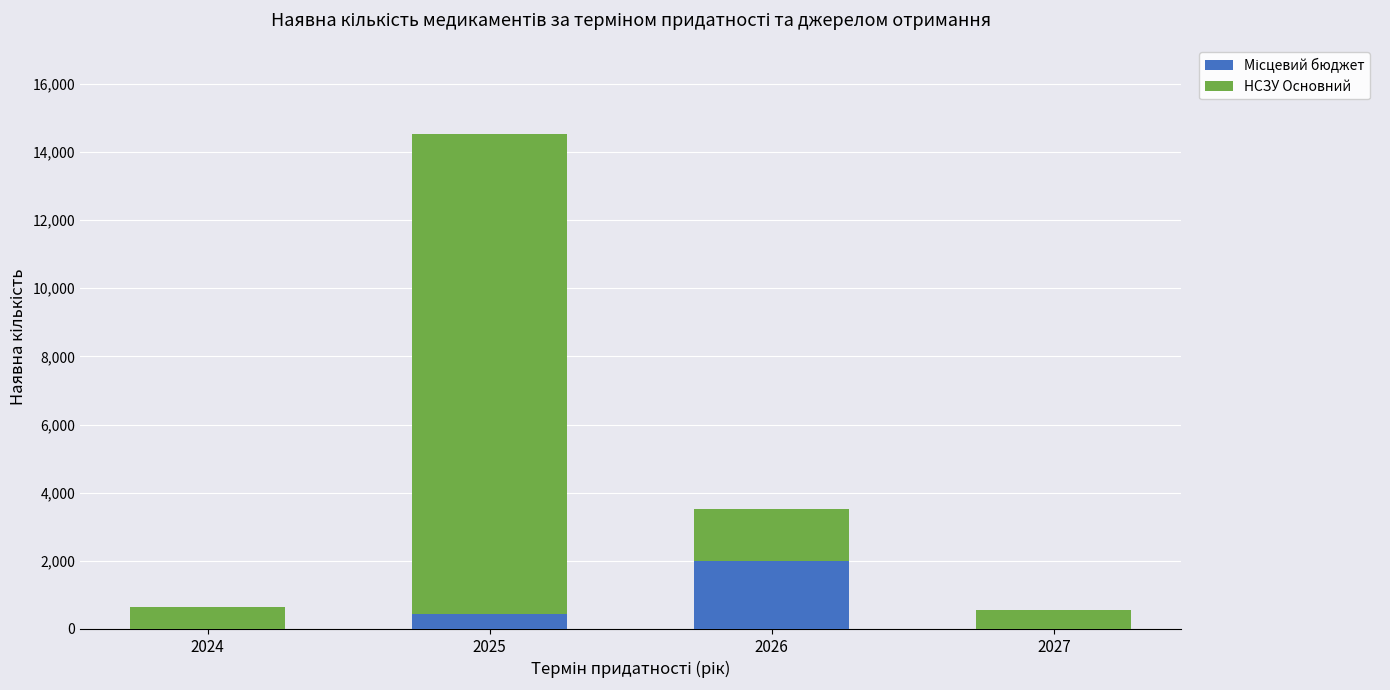

At which category is the sum across all series the highest?

2025